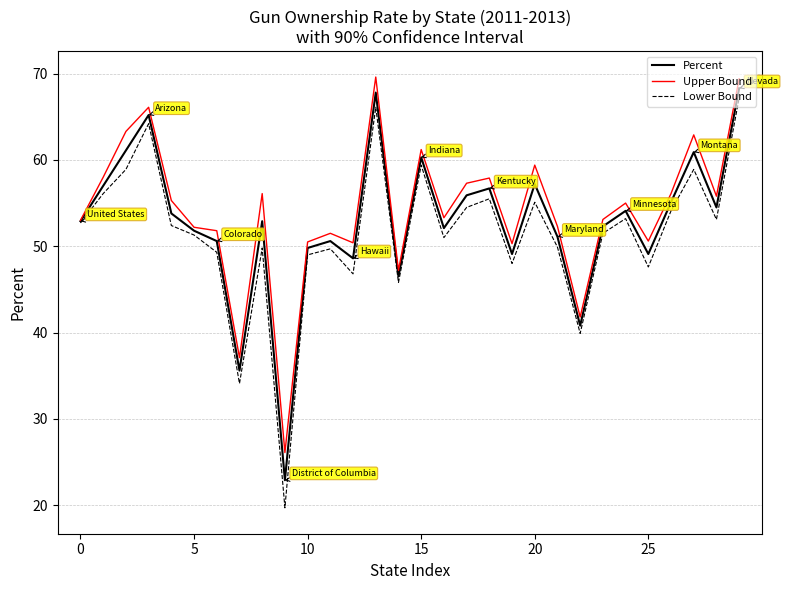

What is the maximum value shown in the chart?

69.6